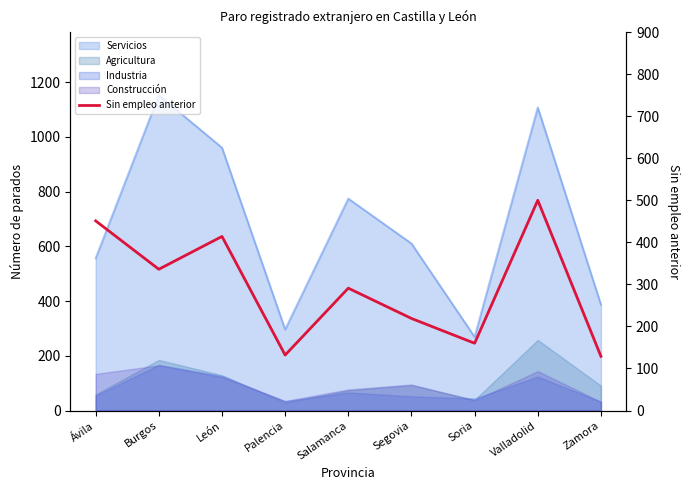

What is the change in value from León to Valladolid?

+86